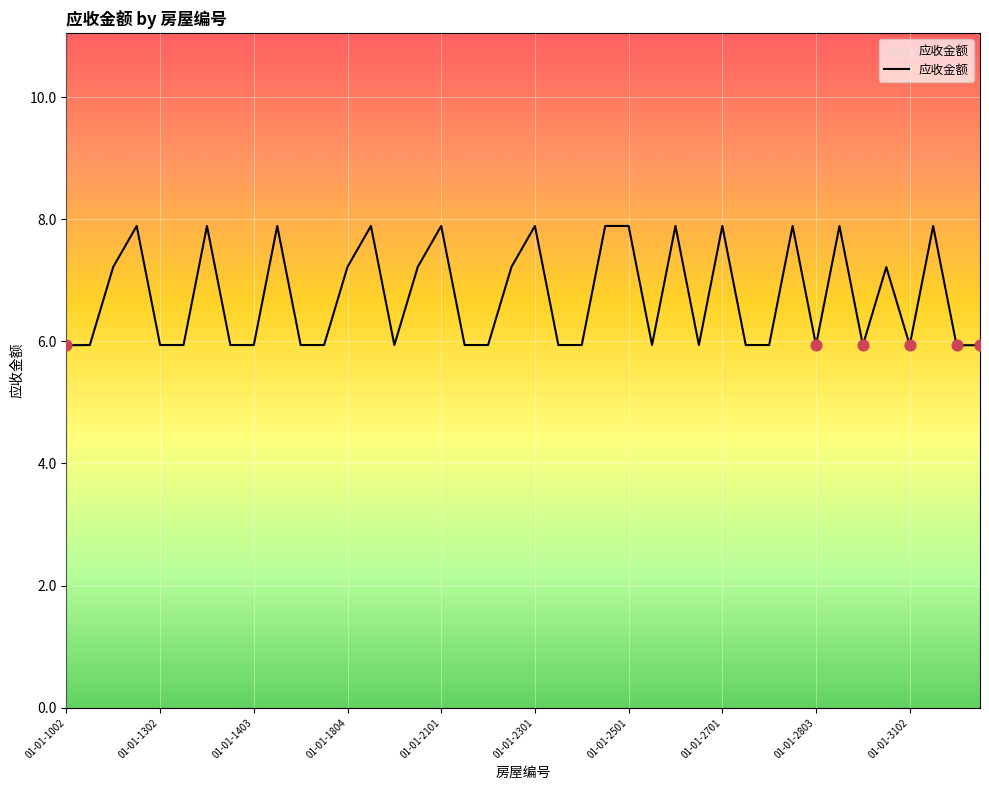

What is the maximum value shown in the chart?

7.9